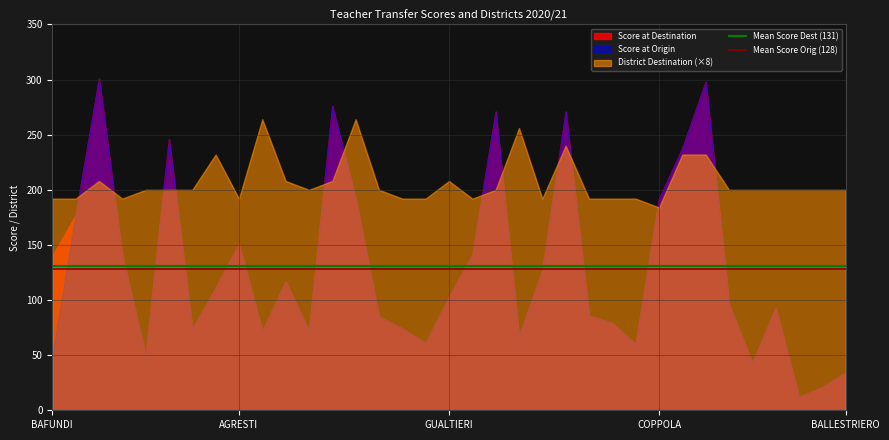

Which series has the largest total across all categories?

District Destination (×8)